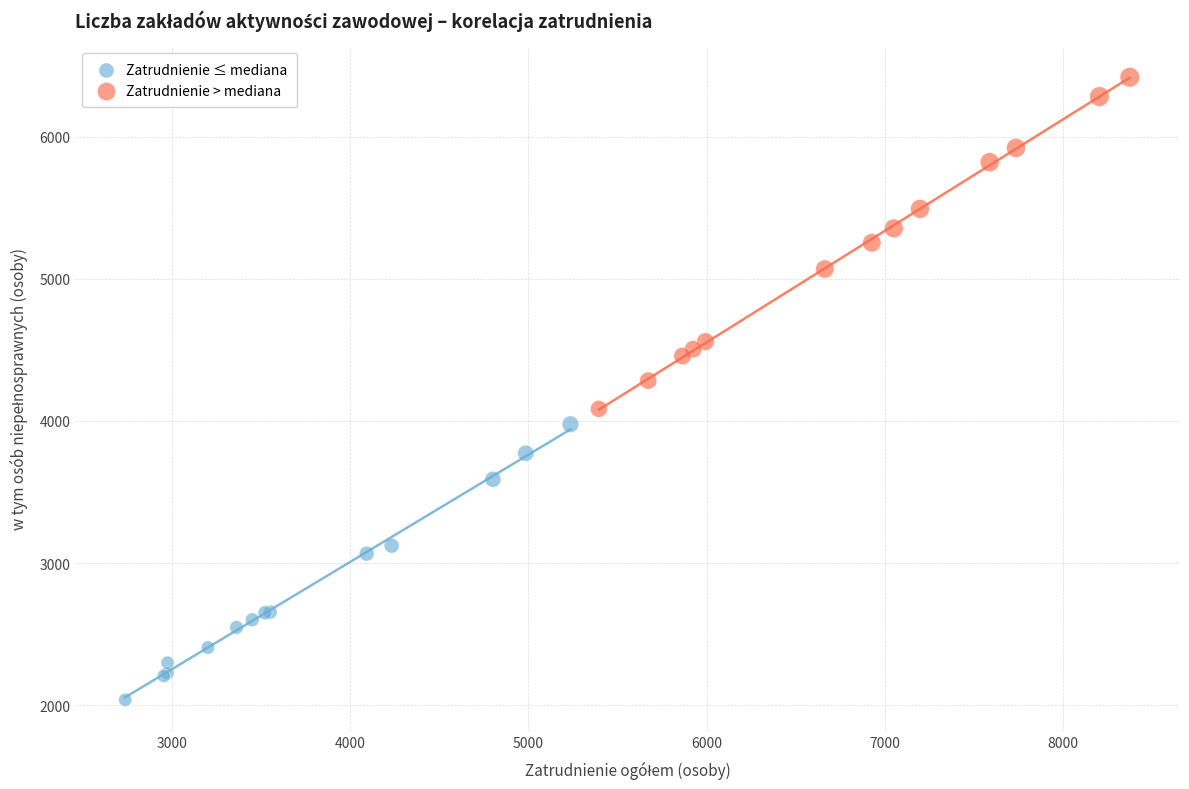

What are all the series names shown in the legend?

Zatrudnienie ≤ mediana, Zatrudnienie > mediana